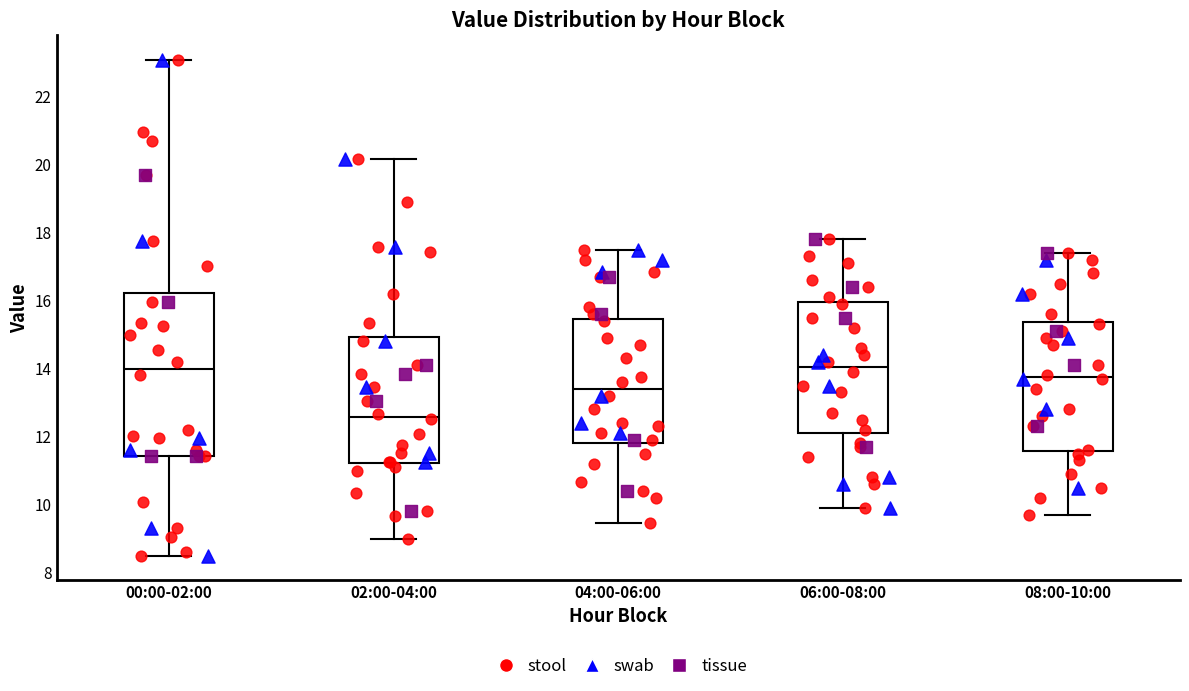

Reading left to right, transcribe this box plot: for each box, give where its median line is, the range the box spans, and where its two whiskers end, as read against the y-axis. The values are not printed on the chart, so give them approximately, as read against the axis.

00:00-02:00: median 14.0, box 11.4 to 16.2, whiskers 8.6 to 23.0
02:00-04:00: median 12.6, box 11.2 to 15.0, whiskers 9.0 to 20.2
04:00-06:00: median 13.4, box 11.8 to 15.4, whiskers 9.4 to 17.6
06:00-08:00: median 14.0, box 12.2 to 16.0, whiskers 10.0 to 17.8
08:00-10:00: median 13.8, box 11.6 to 15.4, whiskers 9.8 to 17.4